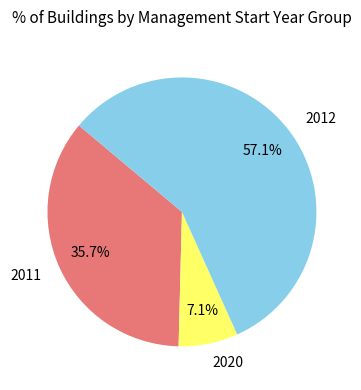

How many slices are in this pie chart?

3